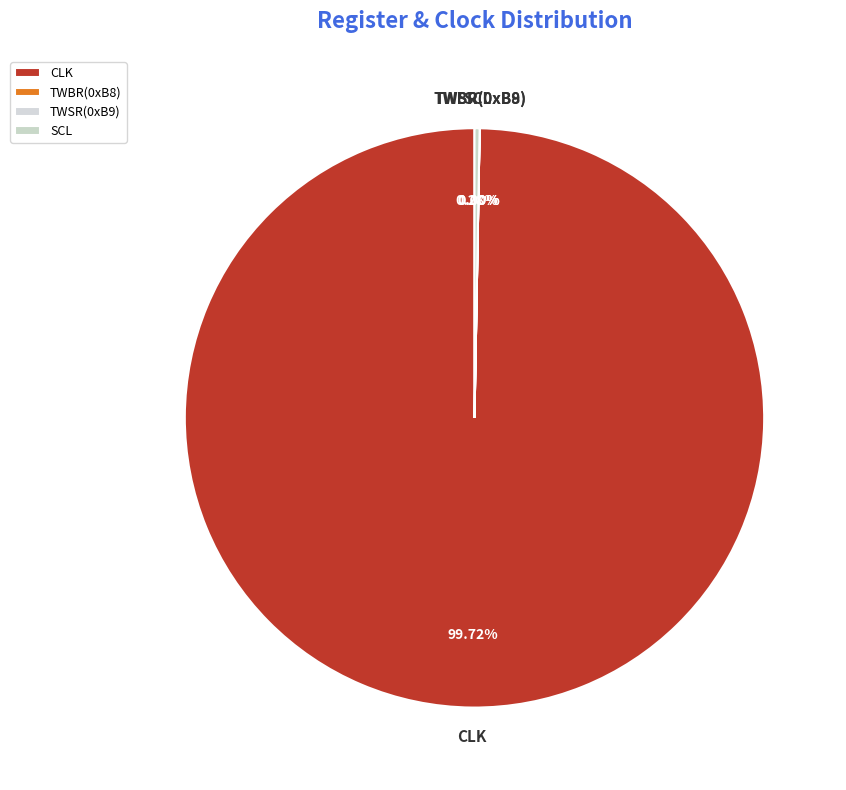

What is the largest slice in the pie chart?

CLK